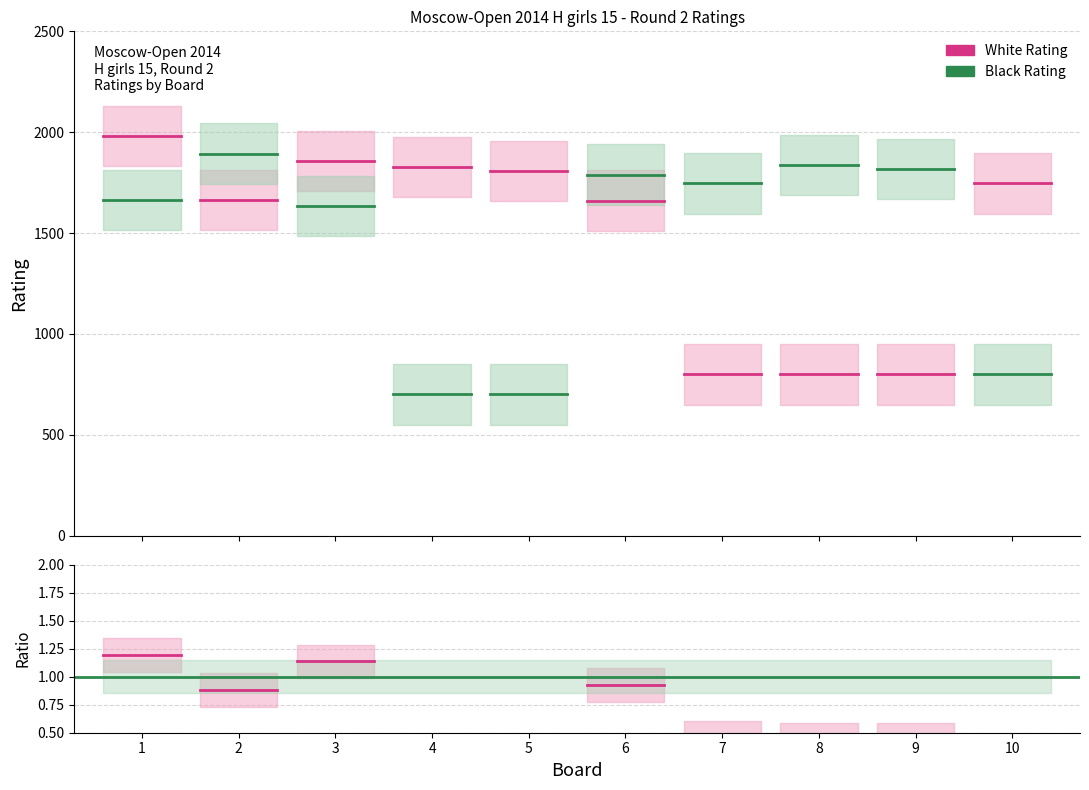

How many lines are shown in the chart?

4